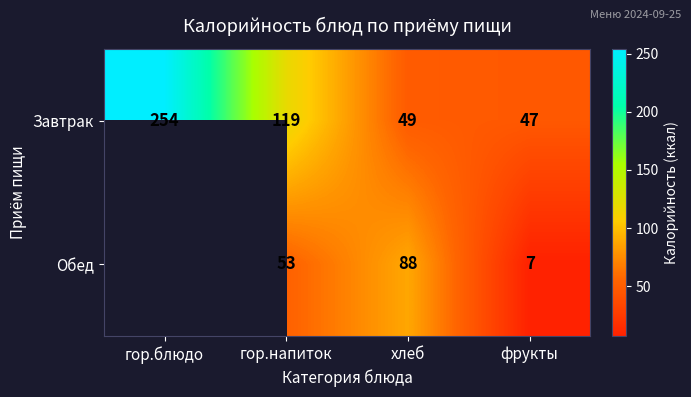

What is the average value of the Завтрак series?

117